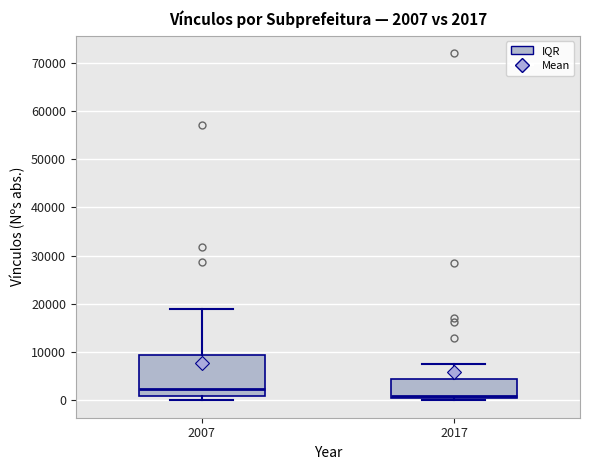

Which box is the tallest, from its lower edge to its upper edge?

2007